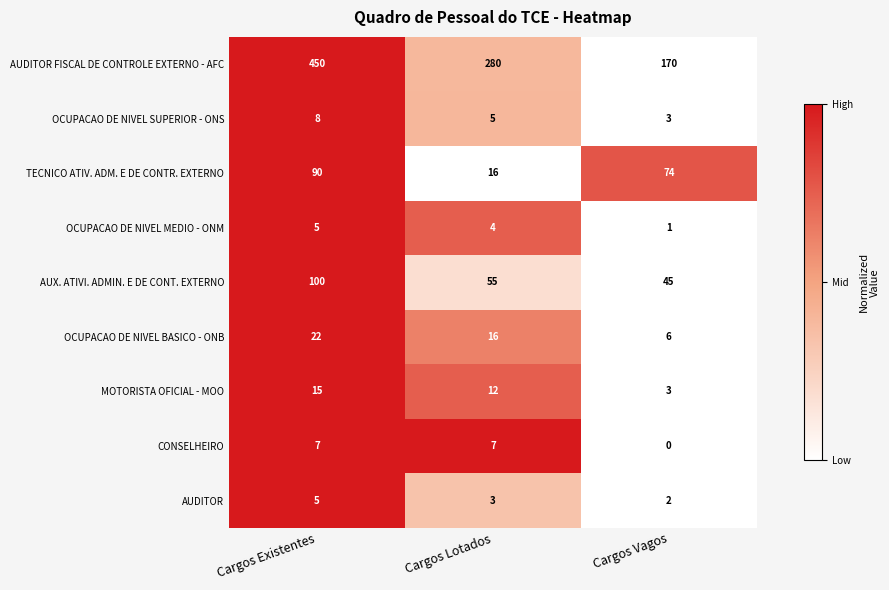

Is it true that OCUPACAO DE NIVEL MEDIO - ONM equals 5 at Cargos Existentes?

True